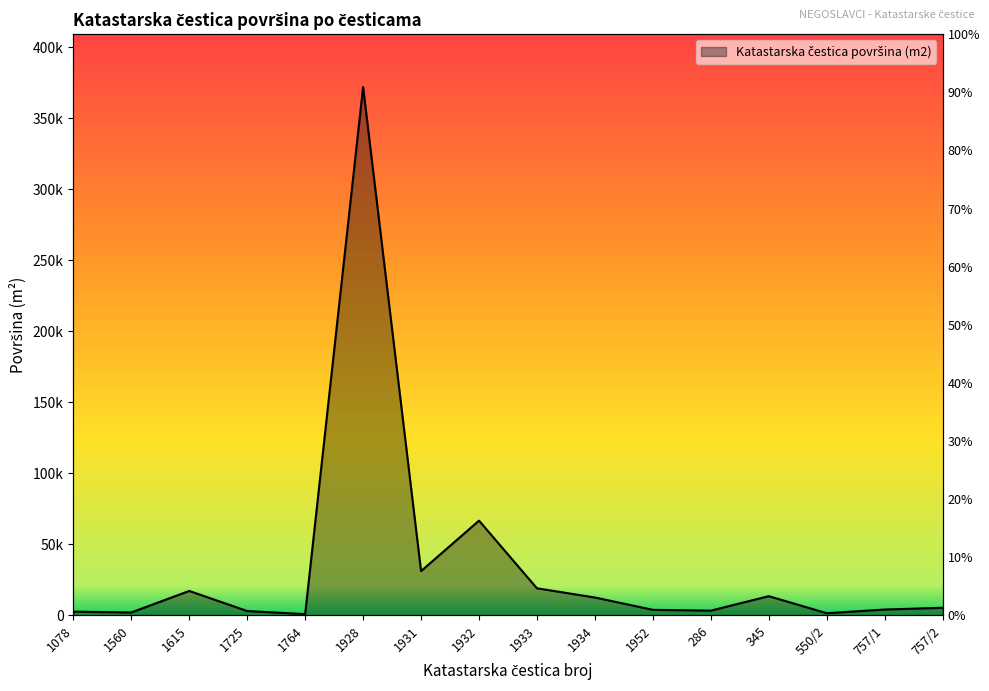

How many values are below 5421?

8